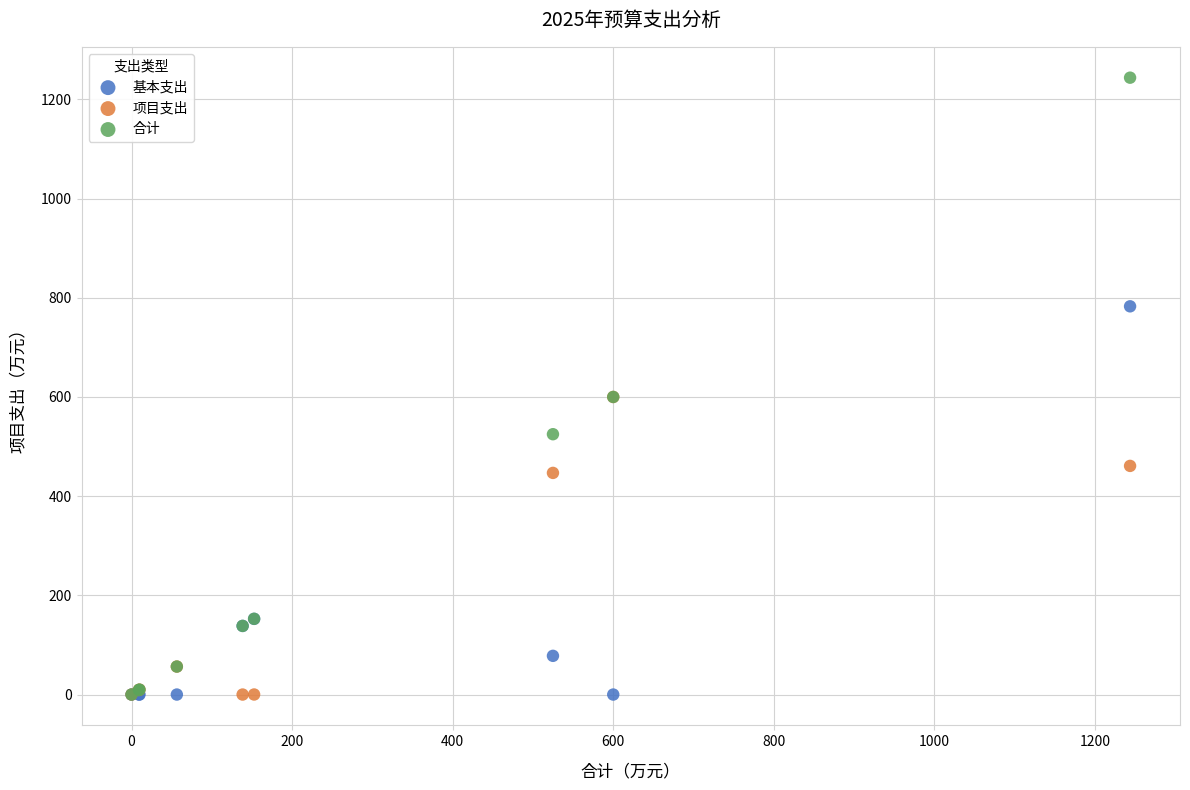

What are all the series names shown in the legend?

基本支出, 项目支出, 合计